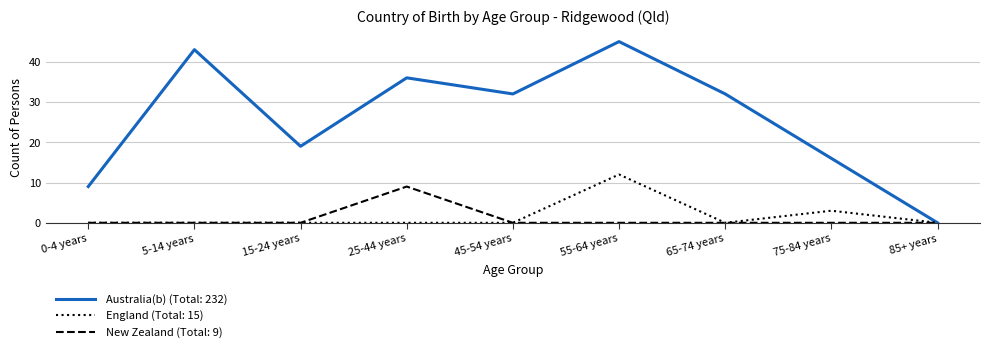

Is it true that New Zealand (Total: 9) equals 6 at 55-64 years?

False